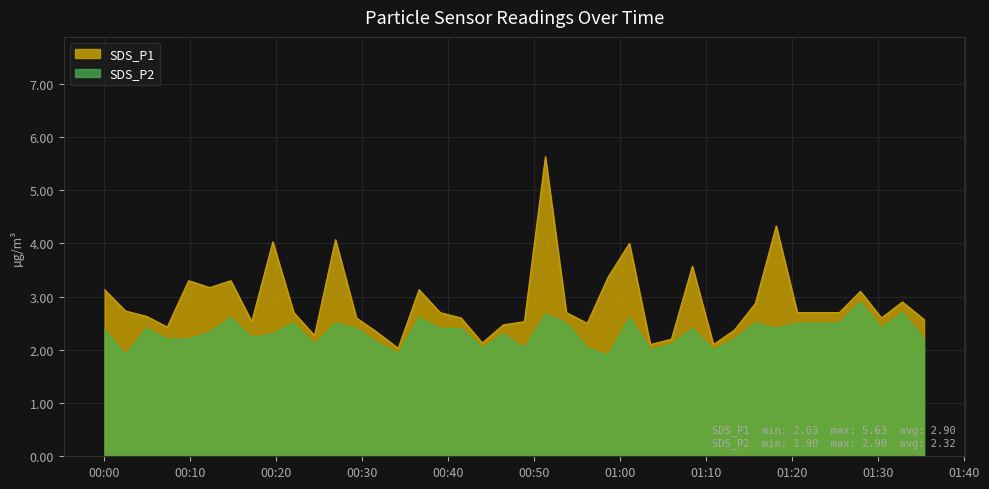

True or false: SDS_P2 and SDS_P1 cross at least once.

False